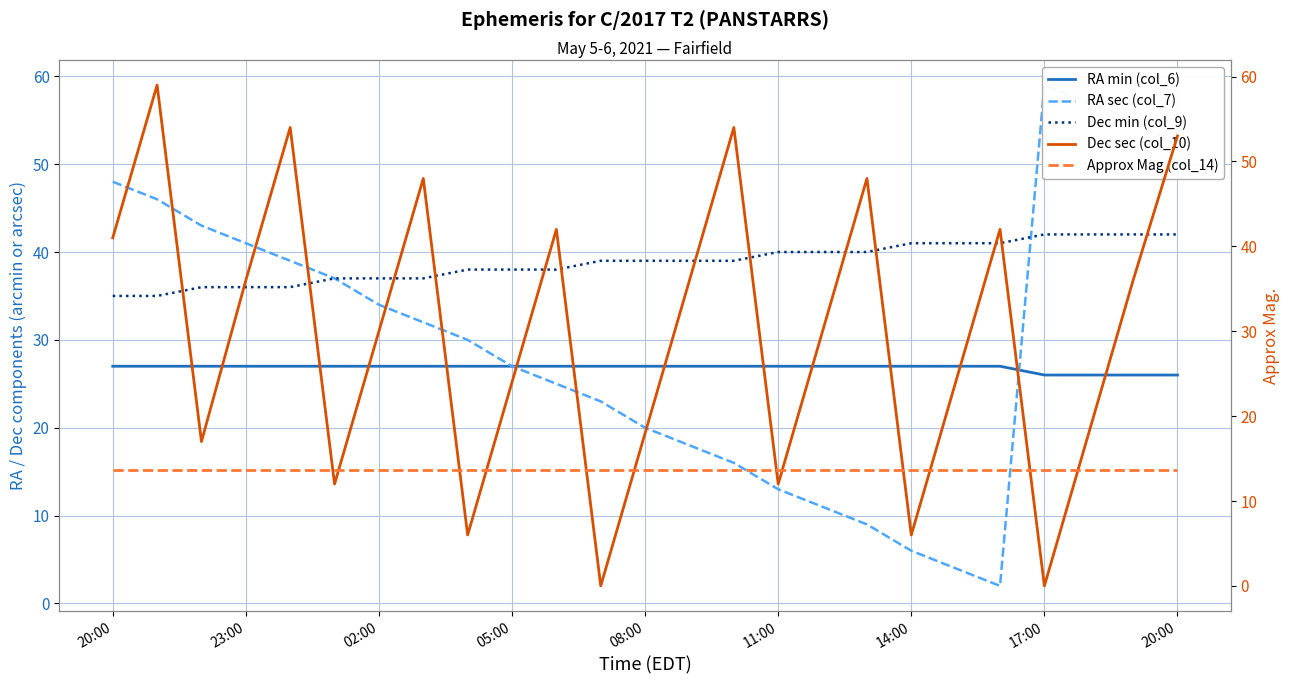

At how many categories does at least one series exceed 3?

25